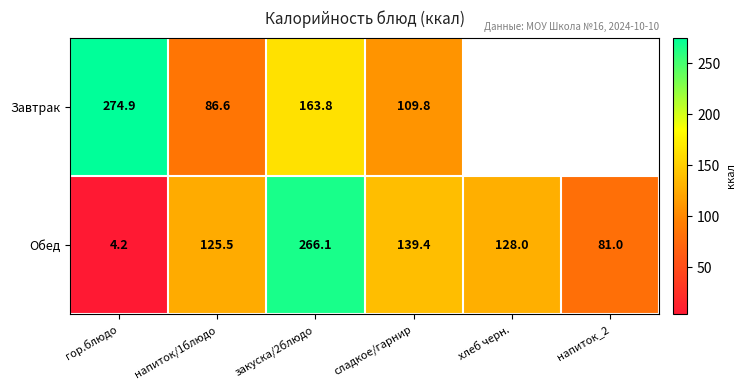

What is the total value across all series at гор.блюдо?

279.1